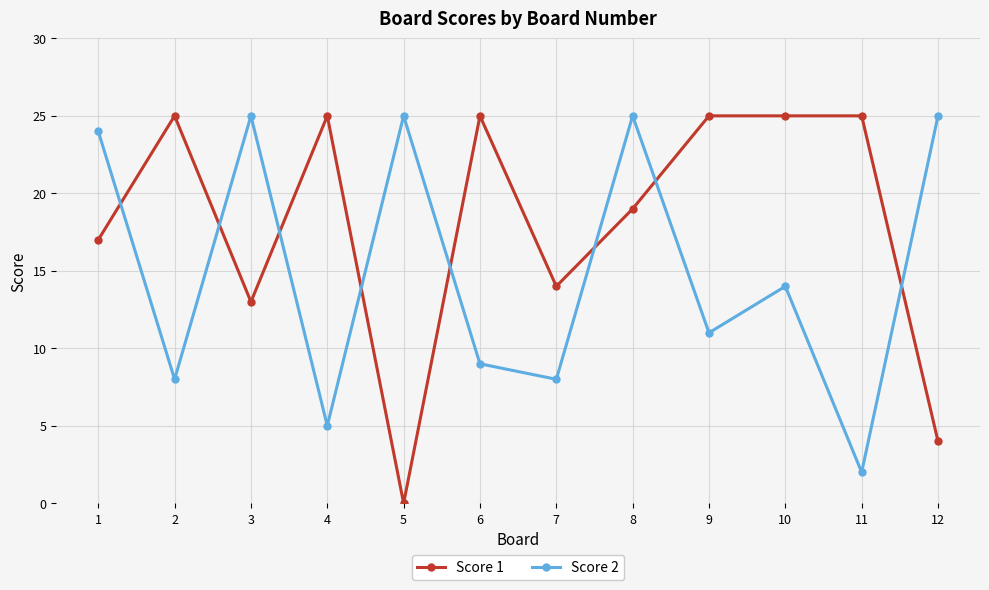

What is the maximum value for Score 1?

25